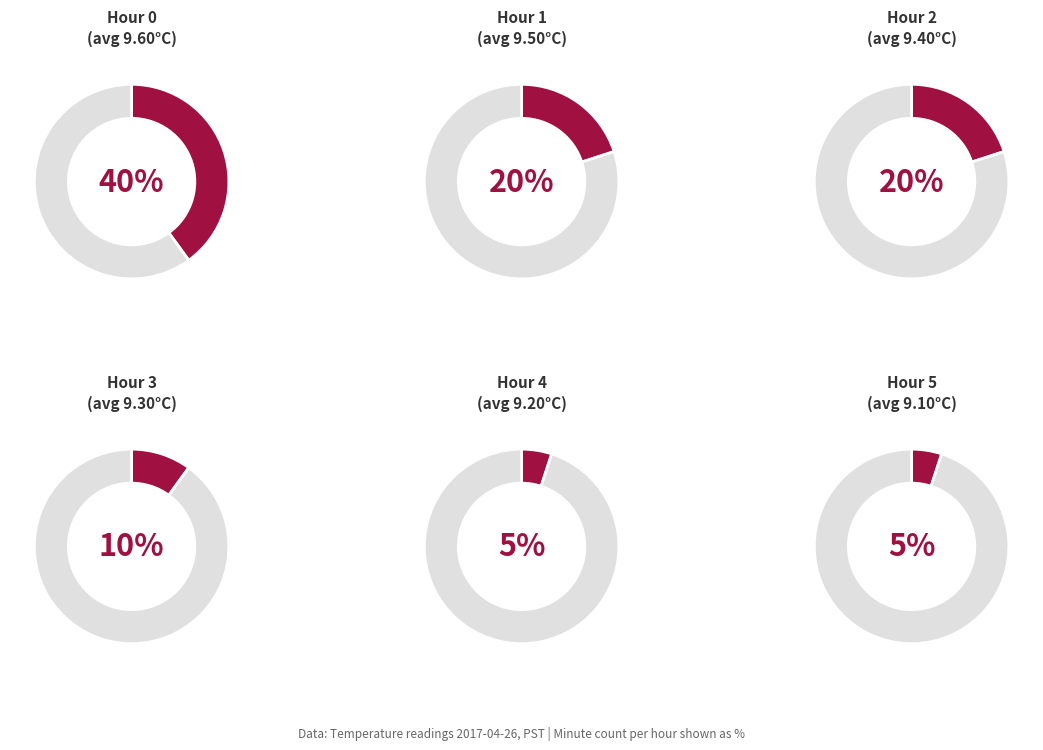

How many slices are in this pie chart?

2